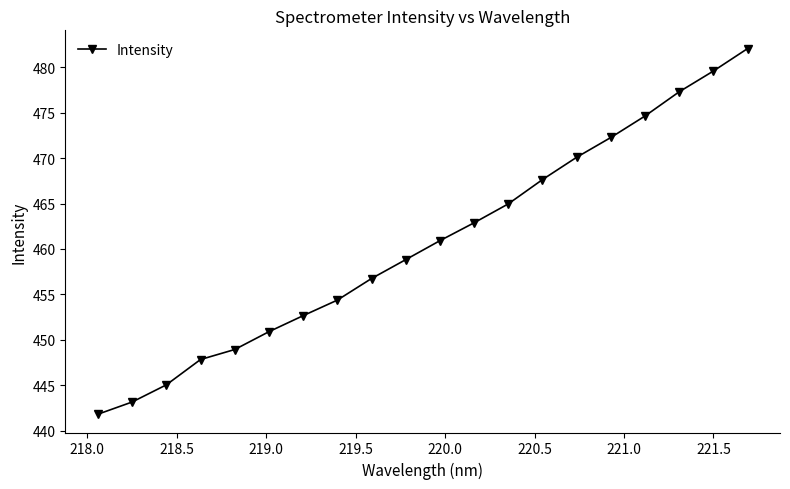

What is the smallest value displayed?

441.8